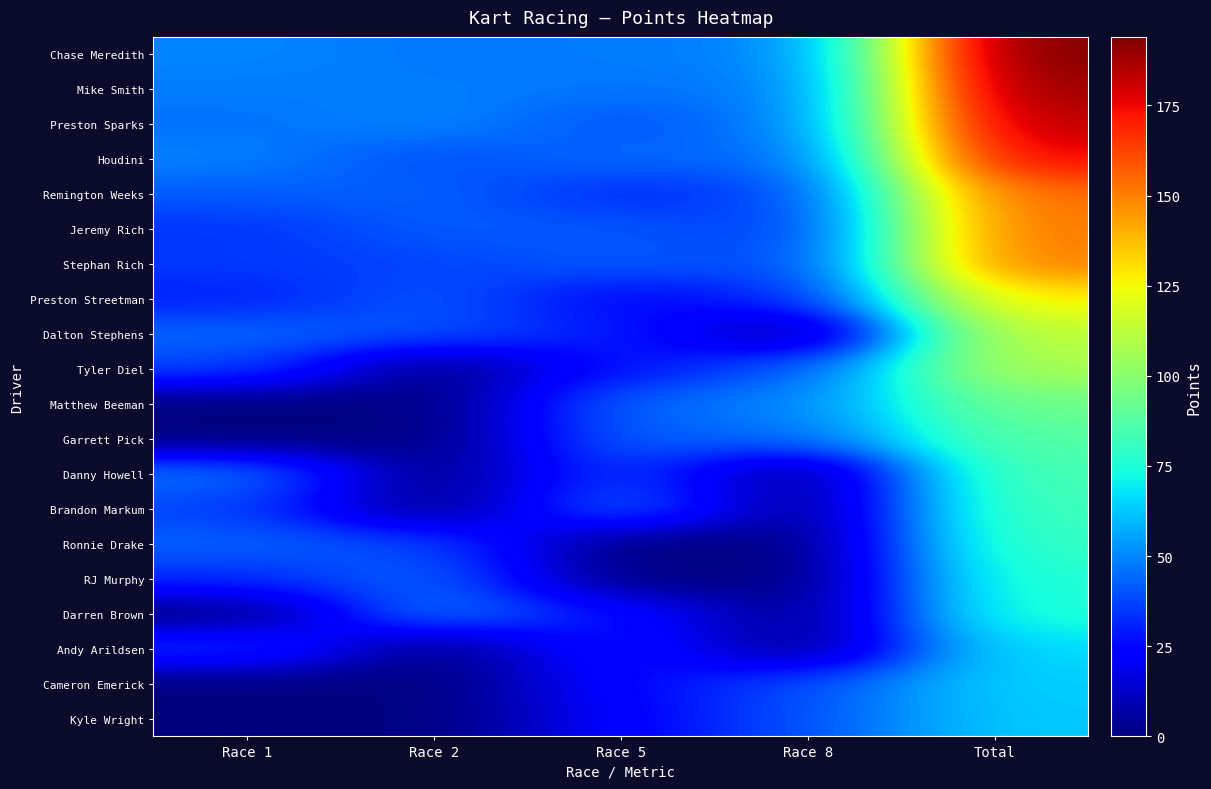

Which series has the largest total across all categories?

Chase Meredith